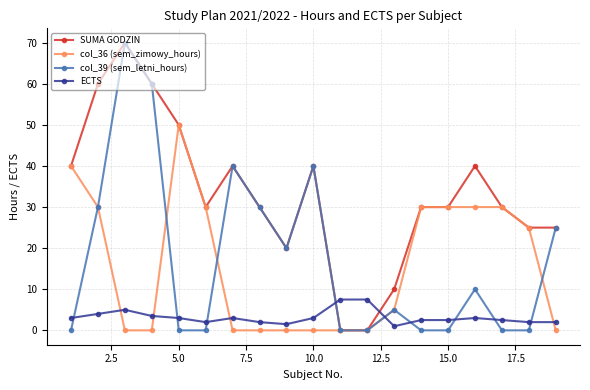

Which series has the largest total across all categories?

SUMA GODZIN